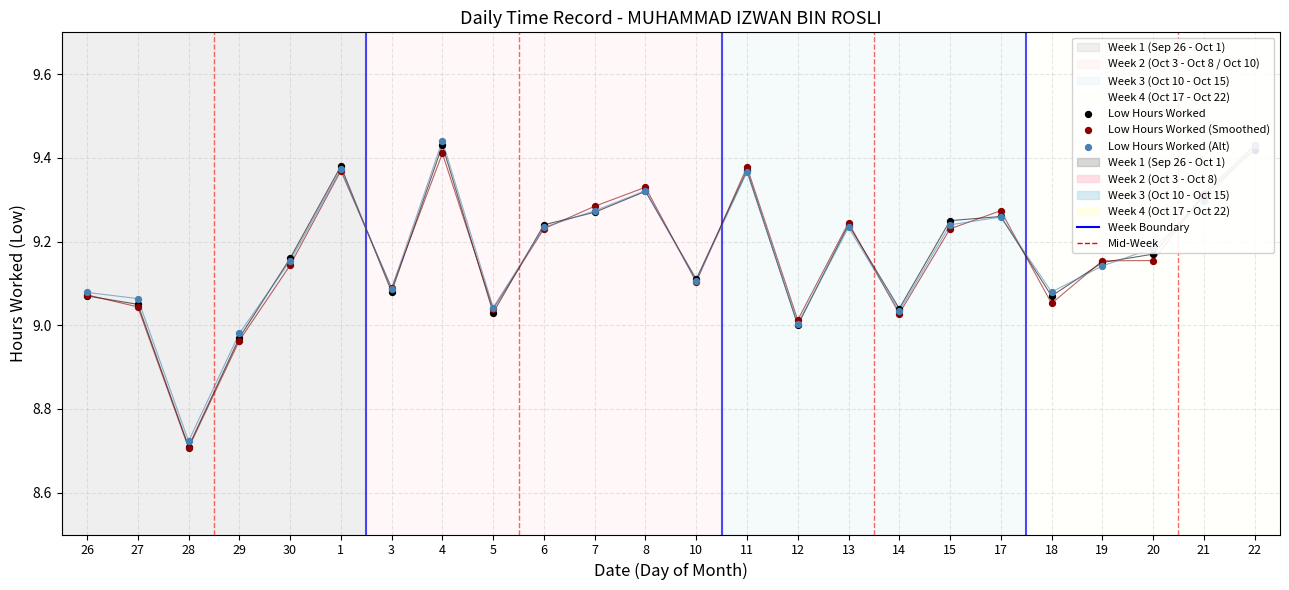

What are all the series names shown in the legend?

Low Hours Worked, Low Hours Worked (Smoothed), Low Hours Worked (Alt)